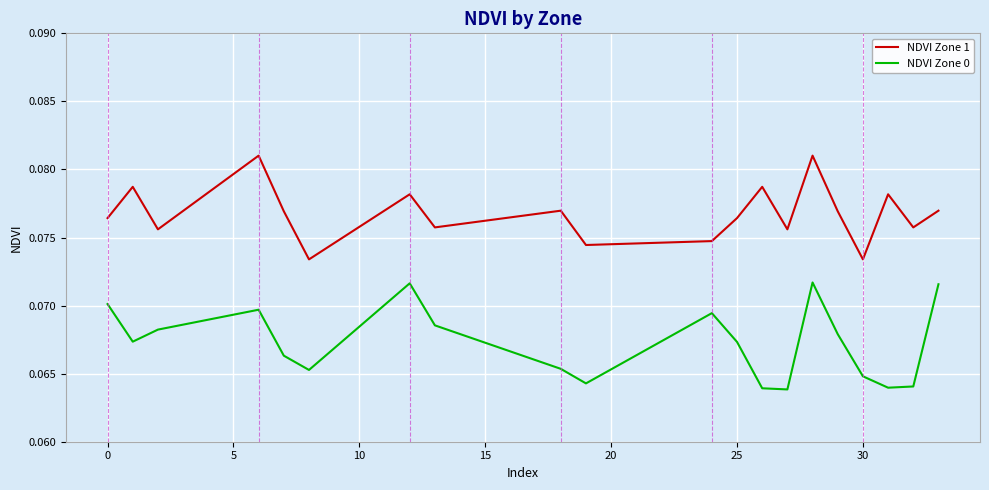

True or false: NDVI Zone 0 and NDVI Zone 1 cross at least once.

False